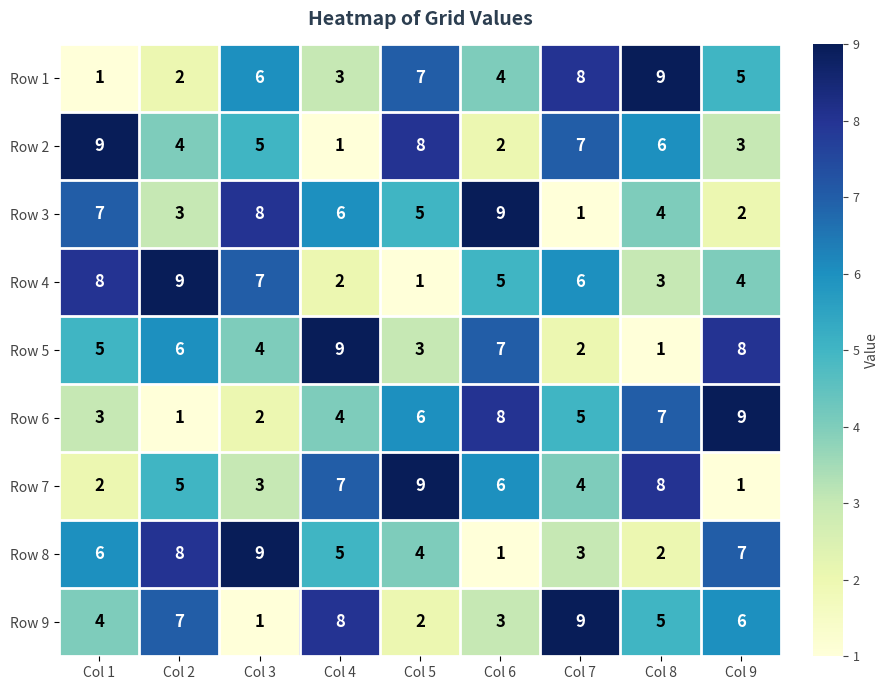

What is the difference between the highest and lowest values at Col 7?

8